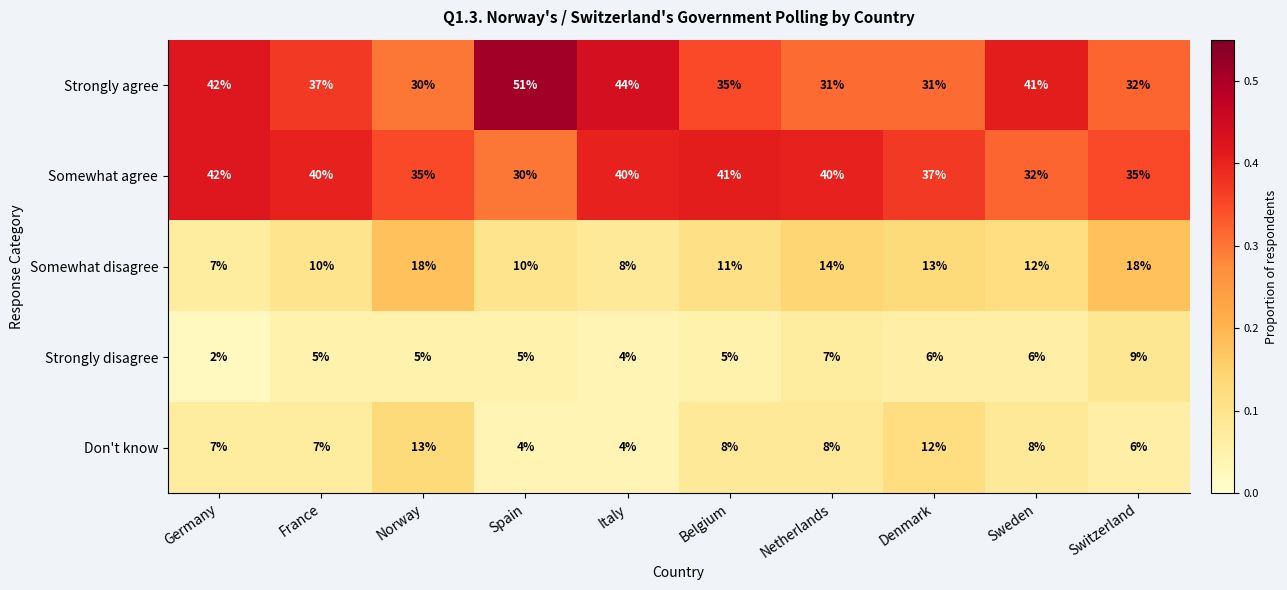

The value of Somewhat disagree at Denmark is 7. True or false?

False